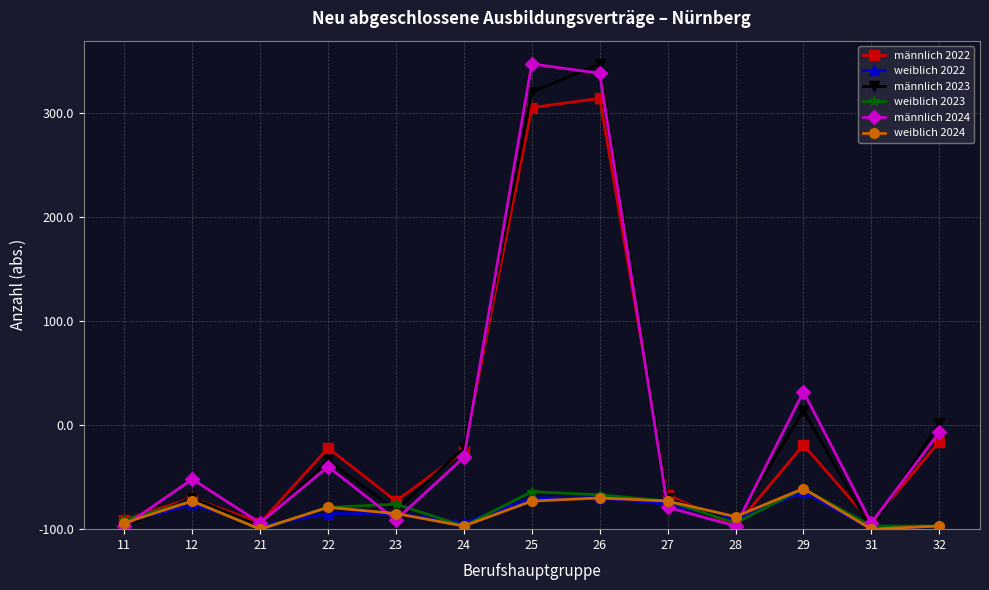

What are all the series names shown in the legend?

männlich 2022, weiblich 2022, männlich 2023, weiblich 2023, männlich 2024, weiblich 2024